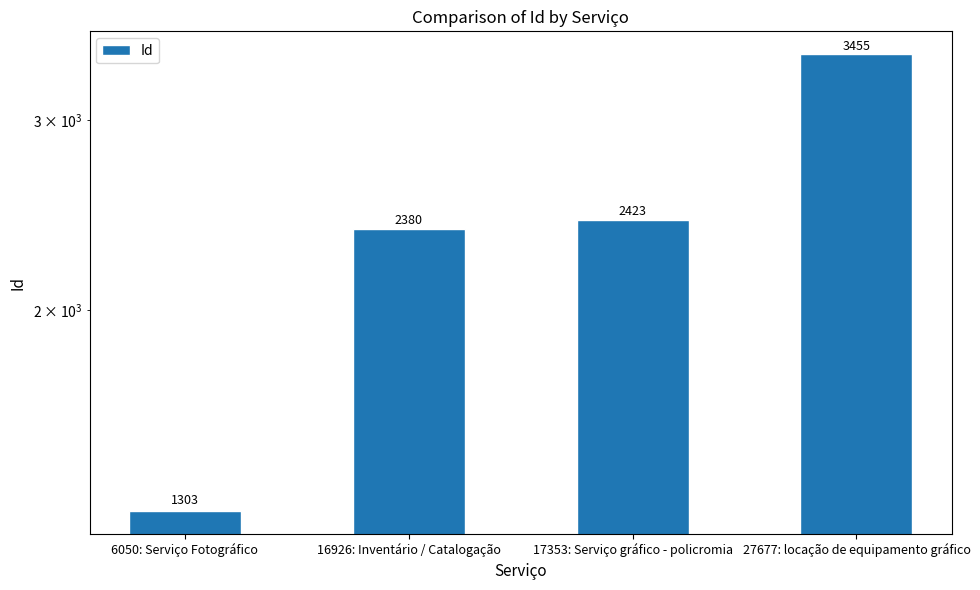

What is the difference between the maximum and minimum values?

2152